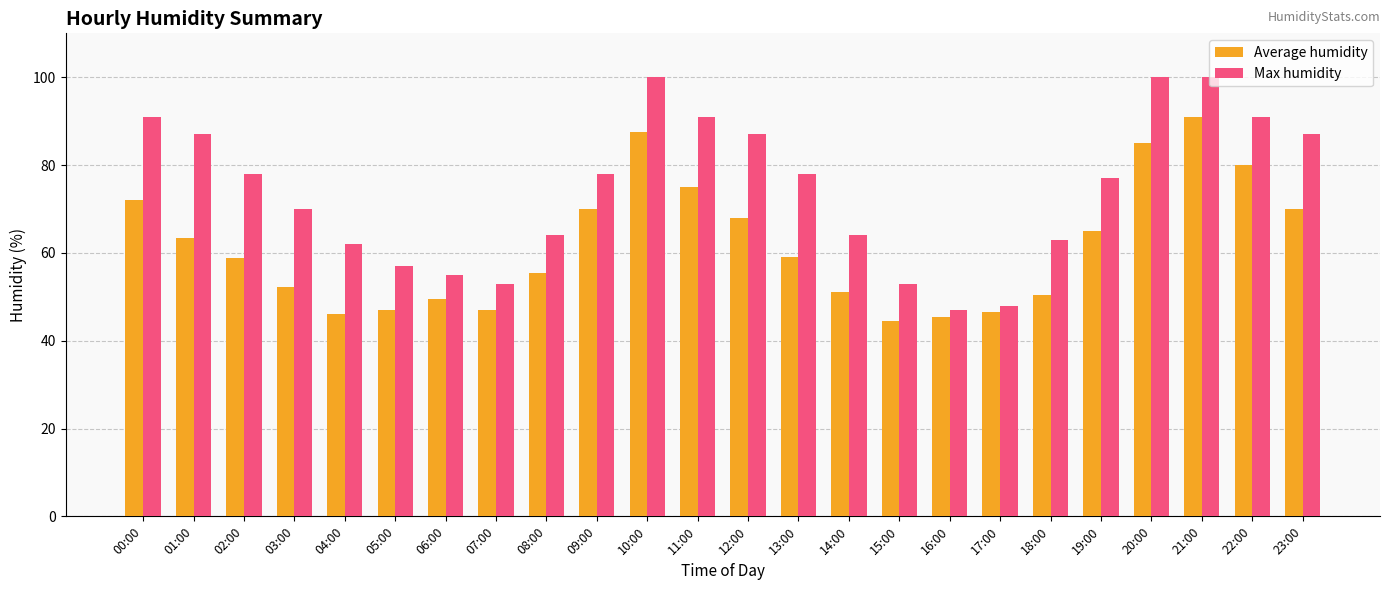

What is the maximum value shown in the chart?

100.0